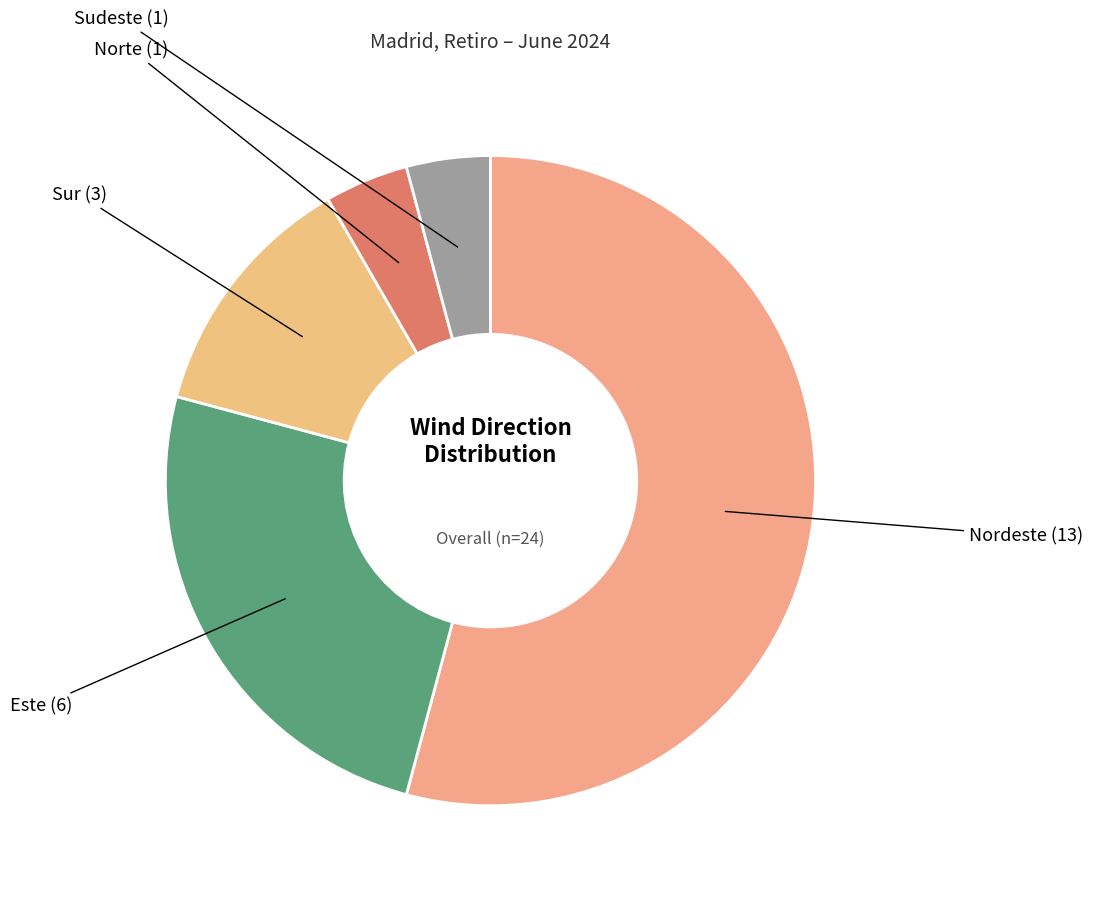

Which slice is the largest?

Nordeste